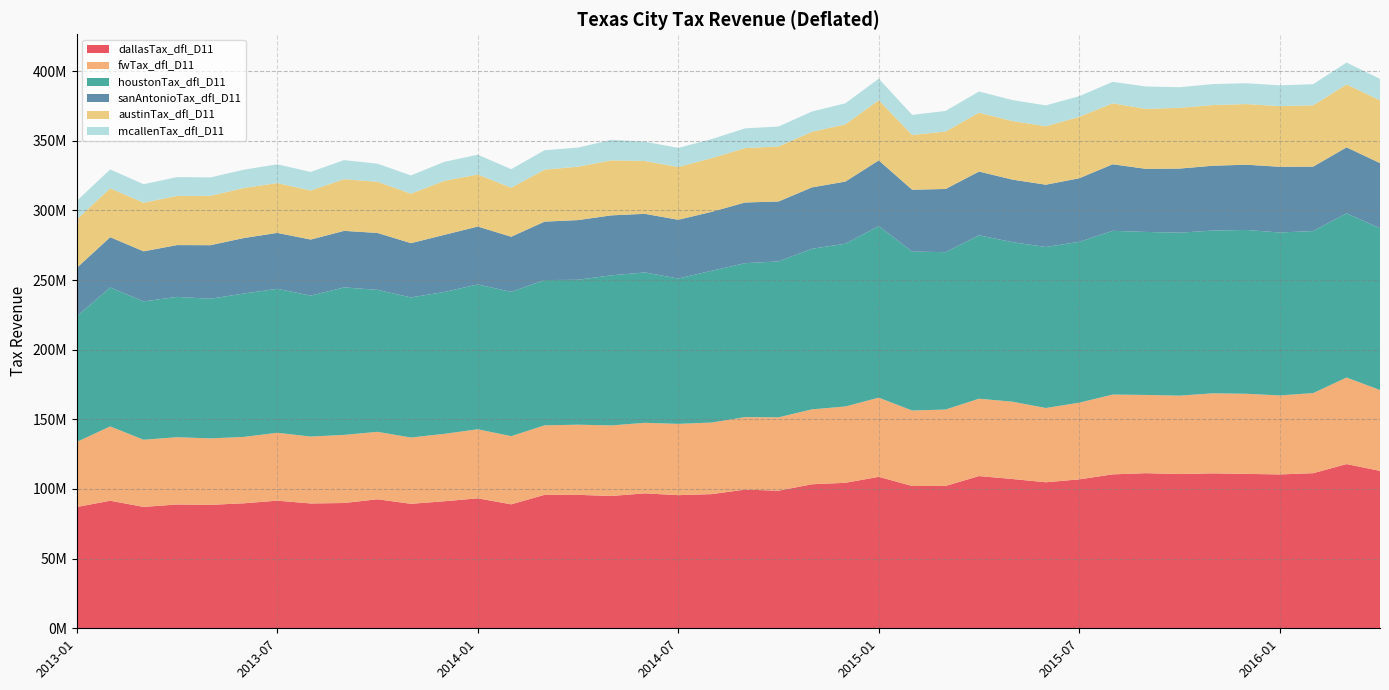

Reading left to right, what are all the values shown in this chart?

dallasTax_dfl_D11: 2013-01=87071523.7	2013-02=91577464.1	2013-03=87137638.8	2013-04=88874654.6	2013-05=88611555.5	2013-06=89736709.6	2013-07=91621650.7	2013-08=89617114.4	2013-09=89944009.3	2013-10=92622769.1	2013-11=89353335.3	2013-12=91206245.8	2014-01=93288131.4	2014-02=88981165.5	2014-03=95803543.3	2014-04=95789348.6	2014-05=94999733.6	2014-06=96864408.3	2014-07=95573802.5	2014-08=96316281.8	2014-09=99561958.6	2014-10=98763875.8	2014-11=103385104.2	2014-12=104446607.7	2015-01=108717784.7	2015-02=102156047.3	2015-03=102202183.7	2015-04=109277904.4	2015-05=107174545.1	2015-06=104819308.3	2015-07=106913370.8	2015-08=110506595.0	2015-09=111357319.0	2015-10=110732007.3	2015-11=111227003.5	2015-12=110849327.7	2016-01=110458917.7	2016-02=111351047.6	2016-03=117889759.3	2016-04=113001101.3
fwTax_dfl_D11: 2013-01=46714881.9	2013-02=53344213.5	2013-03=48224196.0	2013-04=48297697.6	2013-05=47711274.4	2013-06=47652588.2	2013-07=48745691.5	2013-08=48014862.7	2013-09=48903390.6	2013-10=48412557.8	2013-11=47587031.2	2013-12=48381673.4	2014-01=49583181.6	2014-02=48956520.4	2014-03=49893771.7	2014-04=50372352.2	2014-05=50642925.7	2014-06=50657446.4	2014-07=51174566.8	2014-08=51401227.2	2014-09=52030909.6	2014-10=52672842.8	2014-11=53784263.9	2014-12=54787391.6	2015-01=56853339.5	2015-02=54180812.9	2015-03=54833139.1	2015-04=55534683.6	2015-05=55512757.5	2015-06=53322384.6	2015-07=55059259.3	2015-08=57279159.5	2015-09=56155632.0	2015-10=56286733.6	2015-11=57464258.1	2015-12=57519662.5	2016-01=56702347.0	2016-02=57487384.6	2016-03=62151954.5	2016-04=58028739.9
houstonTax_dfl_D11: 2013-01=90119220.8	2013-02=99748746.2	2013-03=99300552.4	2013-04=100742786.2	2013-05=100255678.5	2013-06=102933839.1	2013-07=103359883.8	2013-08=101154554.2	2013-09=105861463.6	2013-10=101909148.3	2013-11=100571982.0	2013-12=101860931.3	2014-01=103952550.8	2014-02=103589108.6	2014-03=104297466.7	2014-04=104032266.1	2014-05=107766862.4	2014-06=107942056.6	2014-07=104339500.6	2014-08=108947994.4	2014-09=110522821.9	2014-10=111928908.9	2014-11=115268804.5	2014-12=116836362.0	2015-01=123164664.3	2015-02=114100808.0	2015-03=112985344.7	2015-04=117302074.0	2015-05=114527052.7	2015-06=115569312.3	2015-07=115478321.7	2015-08=117566087.9	2015-09=117005086.3	2015-10=116985222.9	2015-11=116833057.0	2015-12=117598954.4	2016-01=116982299.8	2016-02=116322342.5	2016-03=117857418.1	2016-04=116152724.8
sanAntonioTax_dfl_D11: 2013-01=34853528.7	2013-02=36110421.1	2013-03=35958371.8	2013-04=37178782.5	2013-05=38444382.4	2013-06=39840225.0	2013-07=40121597.2	2013-08=40284136.7	2013-09=40594913.1	2013-10=40871997.1	2013-11=38969336.9	2013-12=41010415.9	2014-01=41595680.3	2014-02=39574067.6	2014-03=41950120.6	2014-04=42854937.7	2014-05=43037644.5	2014-06=42076448.6	2014-07=42191871.5	2014-08=42310722.1	2014-09=43568140.3	2014-10=43032378.5	2014-11=44091392.7	2014-12=44610467.7	2015-01=47154049.4	2015-02=44410189.4	2015-03=45358830.0	2015-04=45778390.6	2015-05=44890933.6	2015-06=44735443.1	2015-07=45619176.7	2015-08=47768087.8	2015-09=45307574.6	2015-10=46023011.8	2015-11=46549395.3	2015-12=46834035.0	2016-01=47174782.5	2016-02=46268815.4	2016-03=47375512.0	2016-04=46791318.5
austinTax_dfl_D11: 2013-01=34795386.2	2013-02=35063056.1	2013-03=34921311.2	2013-04=35293439.5	2013-05=35439514.0	2013-06=35932653.6	2013-07=35764160.1	2013-08=35195130.9	2013-09=37109842.5	2013-10=36726154.4	2013-11=35525196.9	2013-12=38771375.2	2014-01=37371486.1	2014-02=35205028.1	2014-03=37301655.2	2014-04=38341135.8	2014-05=39500488.1	2014-06=37932874.9	2014-07=37868007.3	2014-08=38529604.6	2014-09=39043209.5	2014-10=39510335.6	2014-11=39870671.3	2014-12=41084062.3	2015-01=43193756.6	2015-02=39289052.6	2015-03=41250535.2	2015-04=42257513.6	2015-05=42068910.4	2015-06=41935020.0	2015-07=44112112.8	2015-08=43758109.2	2015-09=43028930.4	2015-10=43626570.5	2015-11=43559517.5	2015-12=43541057.2	2016-01=43534740.6	2016-02=44011421.8	2016-03=45165247.8	2016-04=45055188.3
mcallenTax_dfl_D11: 2013-01=13271462.3	2013-02=13598833.3	2013-03=13228013.3	2013-04=13524203.5	2013-05=13222861.4	2013-06=13112326.6	2013-07=13495502.3	2013-08=13342453.8	2013-09=13690202.5	2013-10=12973754.9	2013-11=13086687.4	2013-12=13609749.6	2014-01=14184884.1	2014-02=13287366.0	2014-03=13974025.2	2014-04=13696121.5	2014-05=14667637.7	2014-06=13845261.5	2014-07=13741304.5	2014-08=13651968.4	2014-09=14168341.6	2014-10=14300723.4	2014-11=14585047.9	2014-12=15097962.0	2015-01=15428948.8	2015-02=14423575.0	2015-03=14779381.8	2015-04=15200428.1	2015-05=15032513.1	2015-06=14988405.2	2015-07=14816217.6	2015-08=15406028.0	2015-09=16093470.2	2015-10=14767439.9	2015-11=15032355.3	2015-12=14941407.3	2016-01=14921996.3	2016-02=15159011.0	2016-03=15680637.6	2016-04=15425843.0